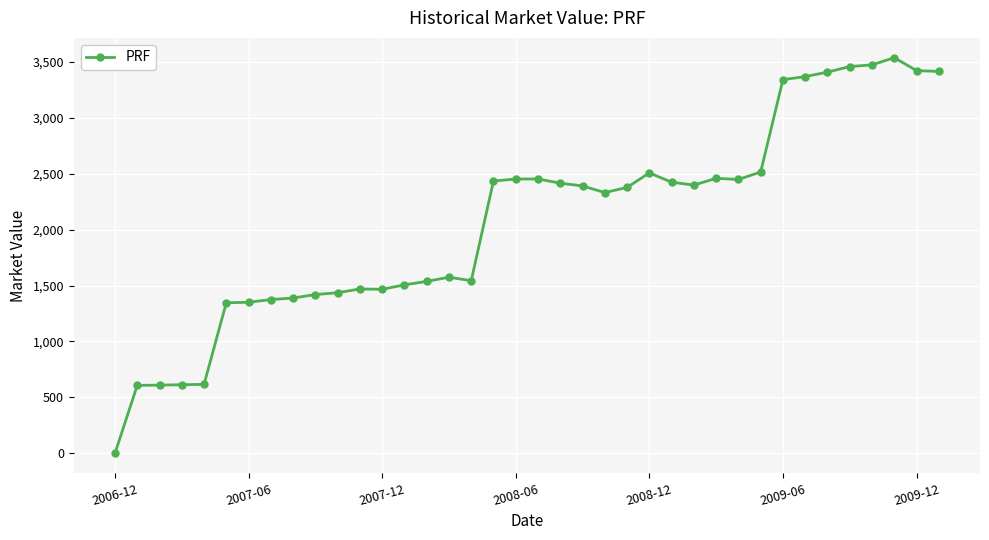

What is the difference between the maximum and minimum values?

3536.1